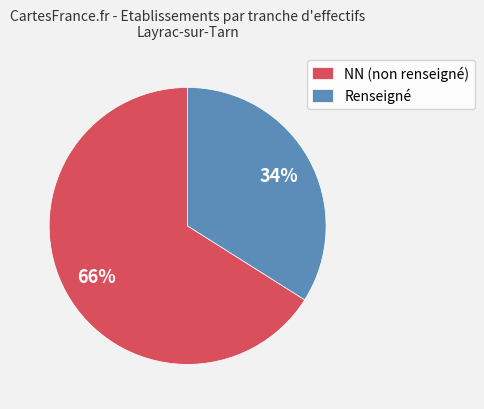

True or false: Renseigné accounts for 34% of the total.

True